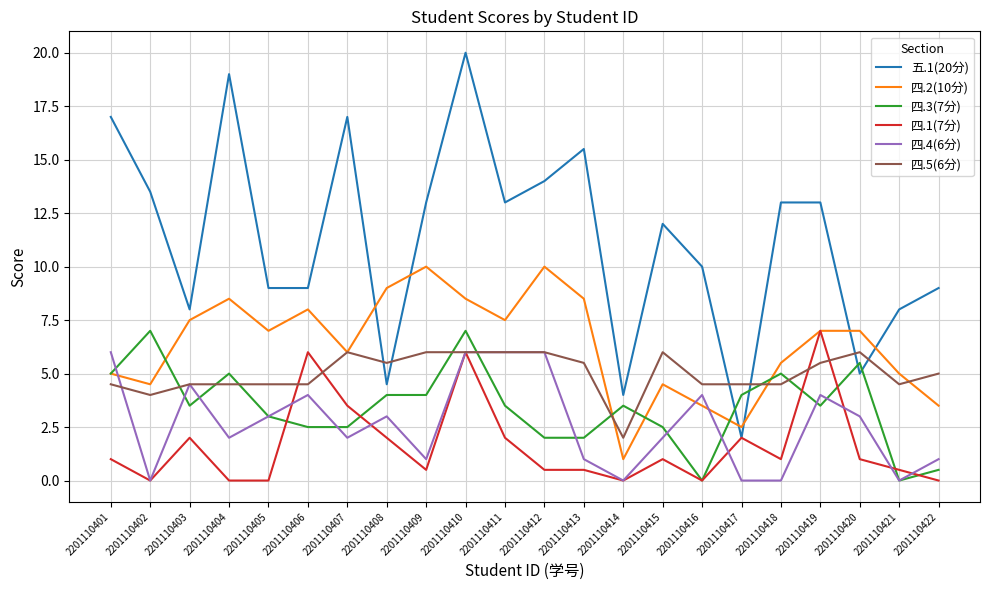

Is the value of 四.3(7分) at 2201110413 greater than the value of 四.4(6分) at 2201110409?

Yes